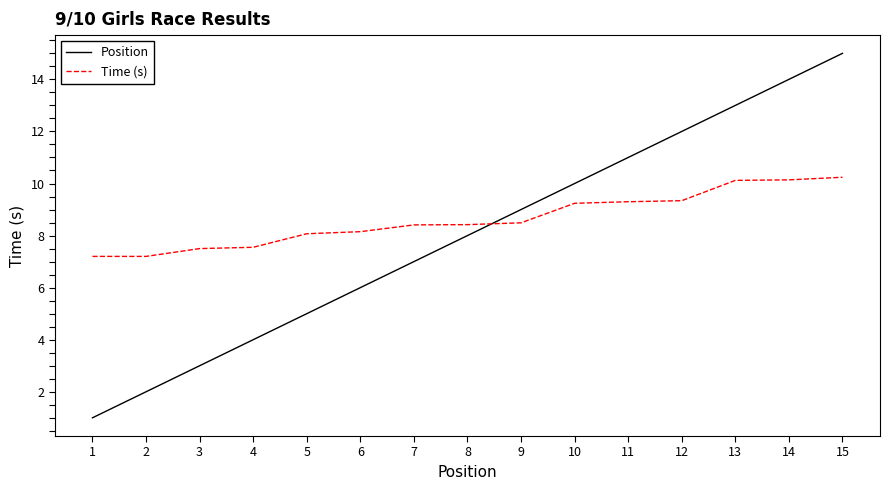

Rank the series at 15 from highest to lowest value.

Position, Time (s)